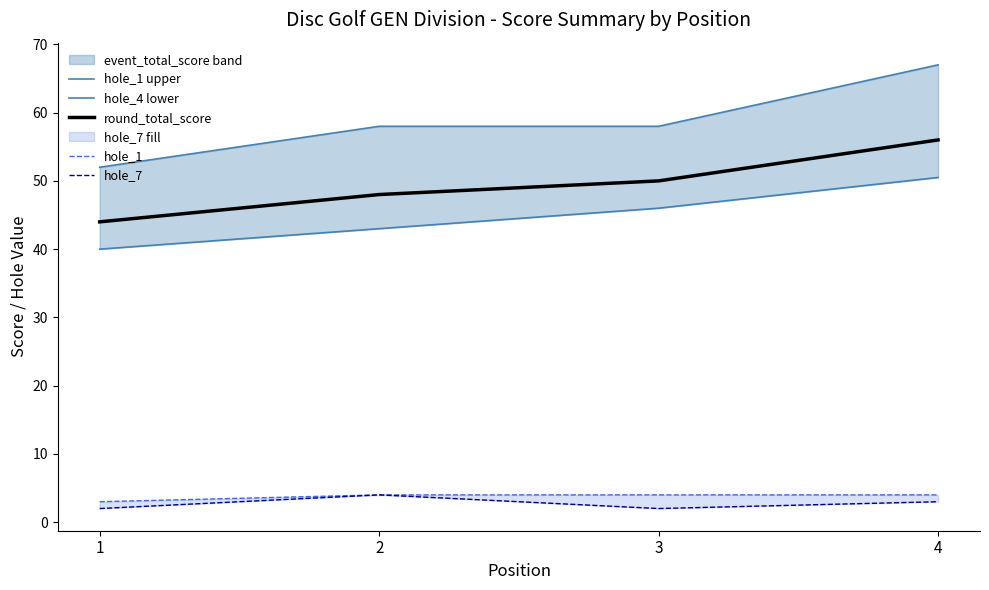

Which series has the largest total across all categories?

hole_1 upper